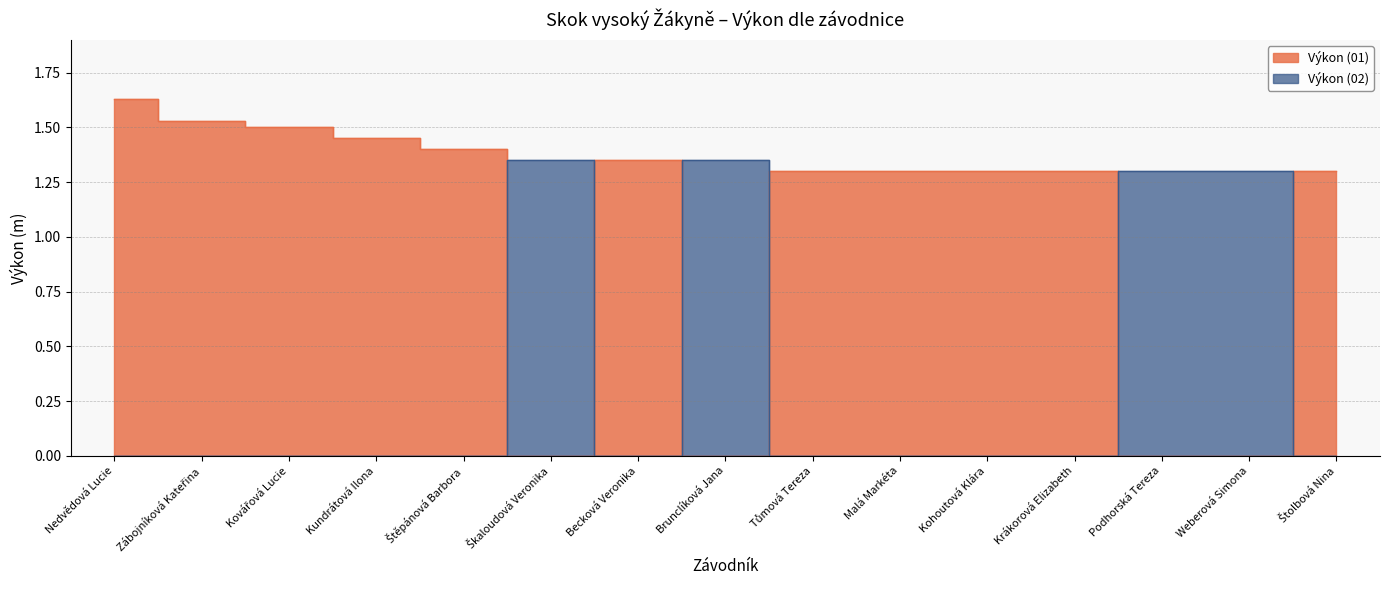

Between which two adjacent categories do Výkon (02) and Výkon (01) first intersect?

Štěpánová Barbora and Škaloudová Veronika